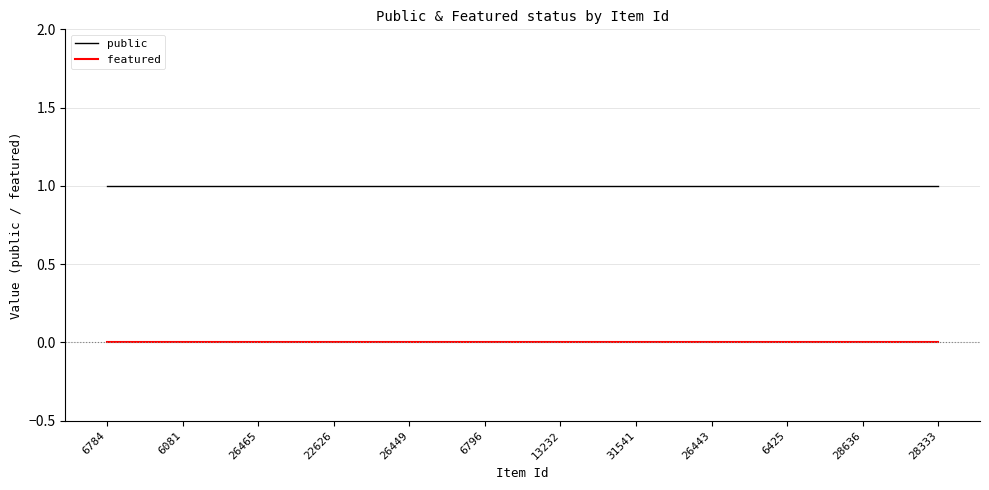

Rank the series by their maximum value, from lowest to highest.

featured, public